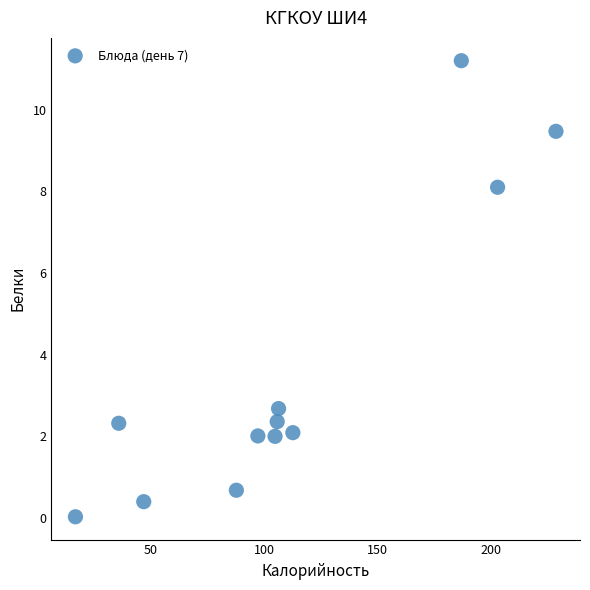

What is the range of X values (max minus min)?

211.5